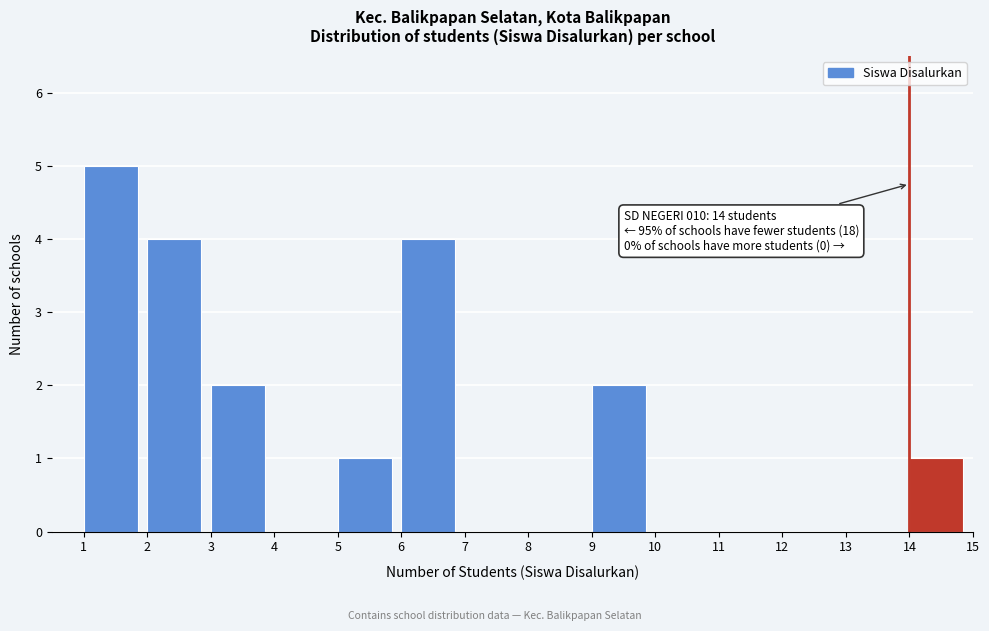

Over which range of the x-axis is the bar tallest?

1 to 2